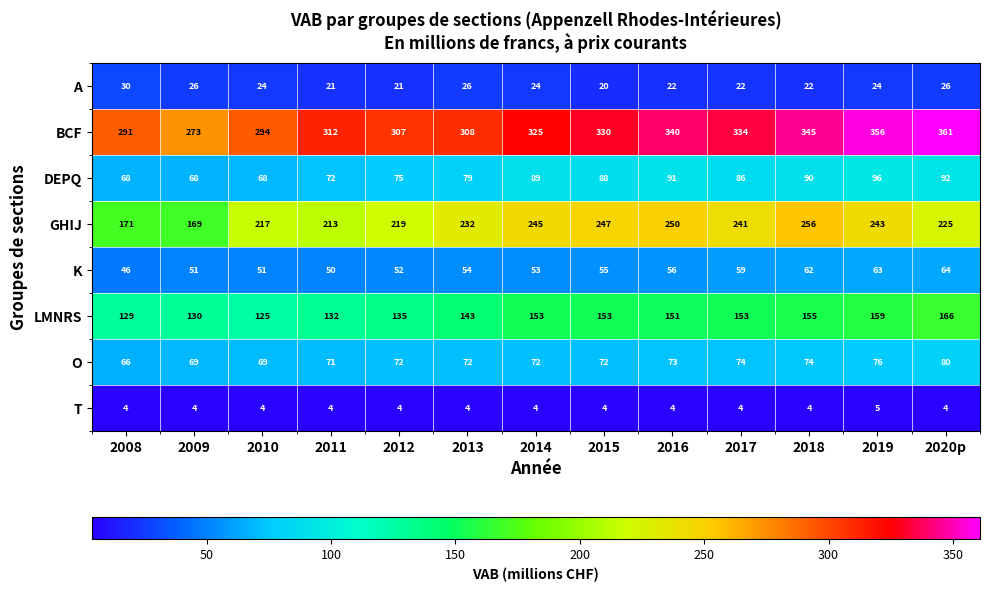

What is the difference between the second highest and minimum values in the DEPQ series?

24